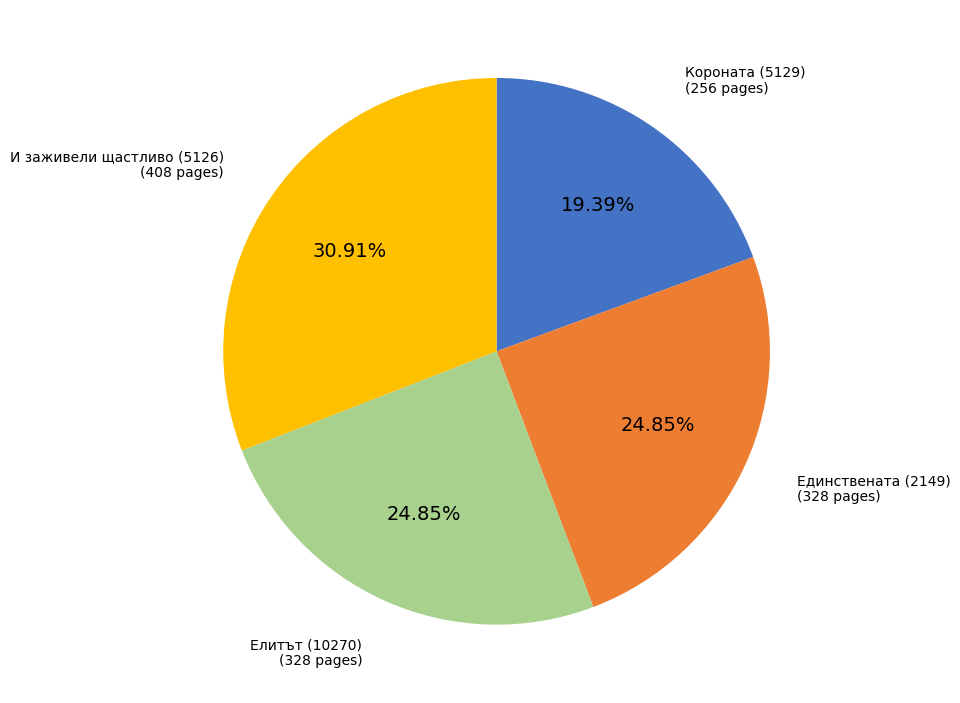

Which has a higher value, Единствената (2149) or Короната (5129)?

Единствената (2149)